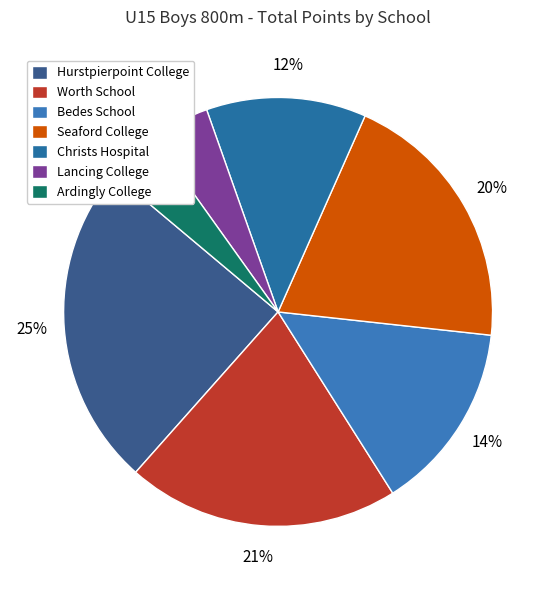

Does Ardingly College represent more than half of the total?

No